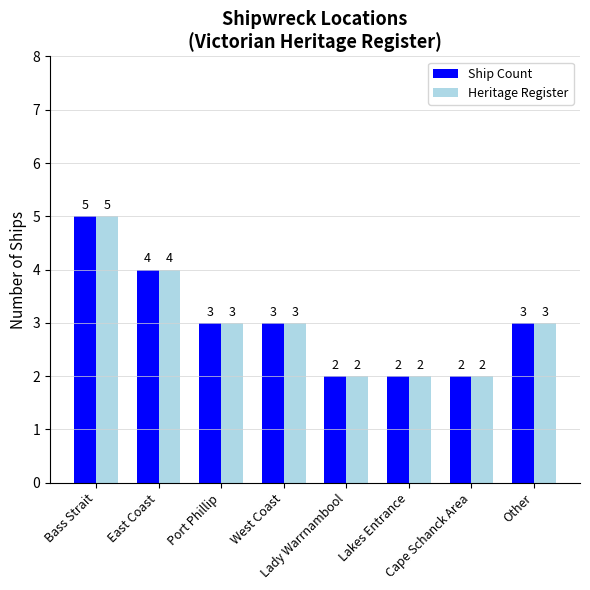

What is the label of the 5th bar from the right?

West Coast